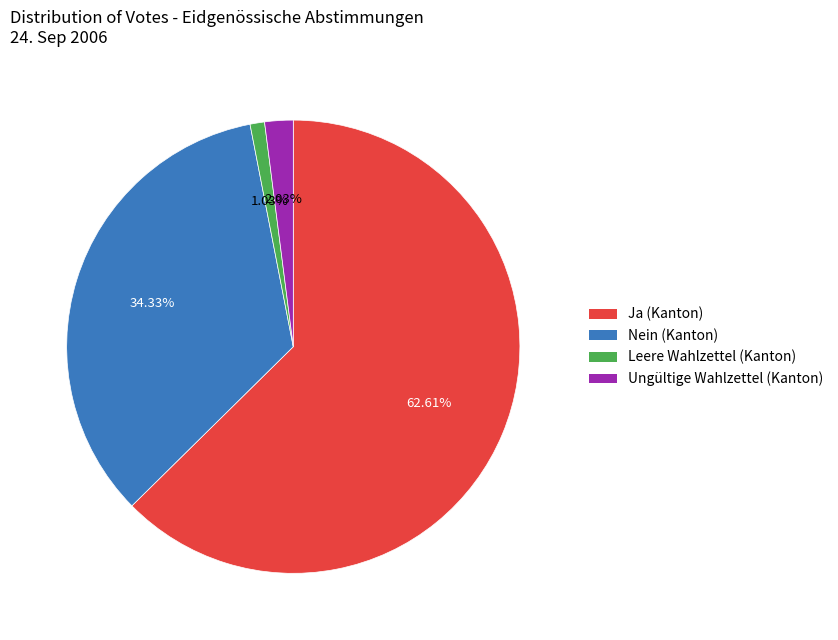

How many segments does this pie chart have?

4